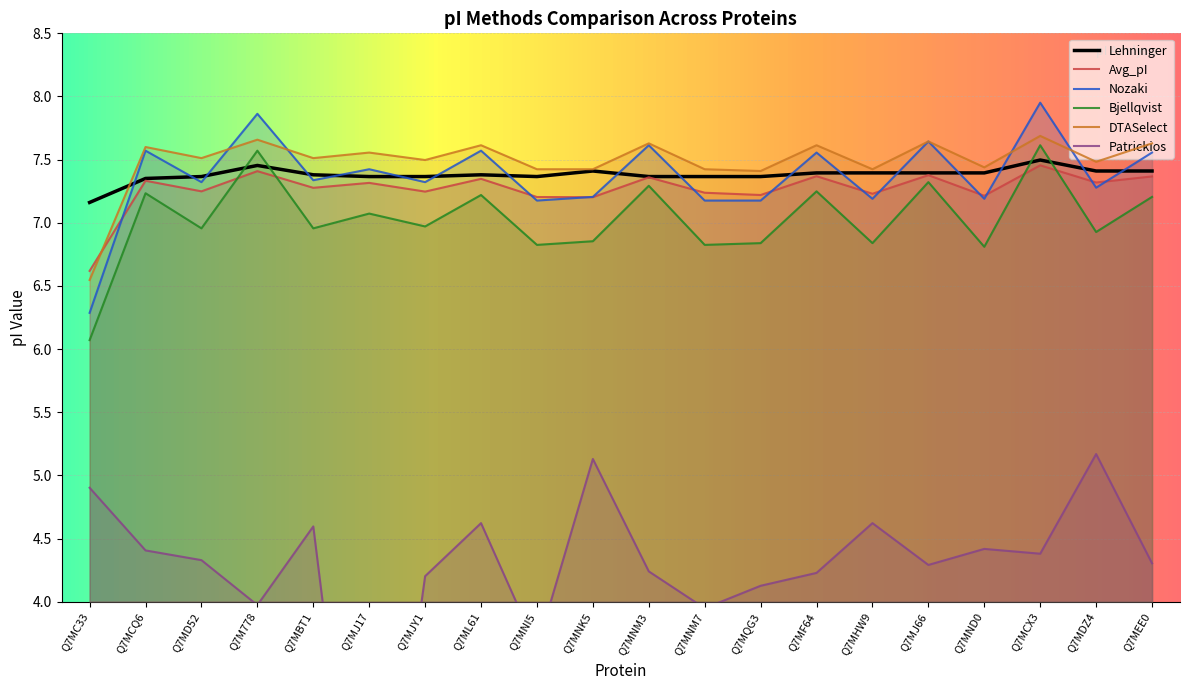

At Q7ML61, list the series in order from smallest to largest.

Patrickios, Bjellqvist, Avg_pI, Lehninger, Nozaki, DTASelect